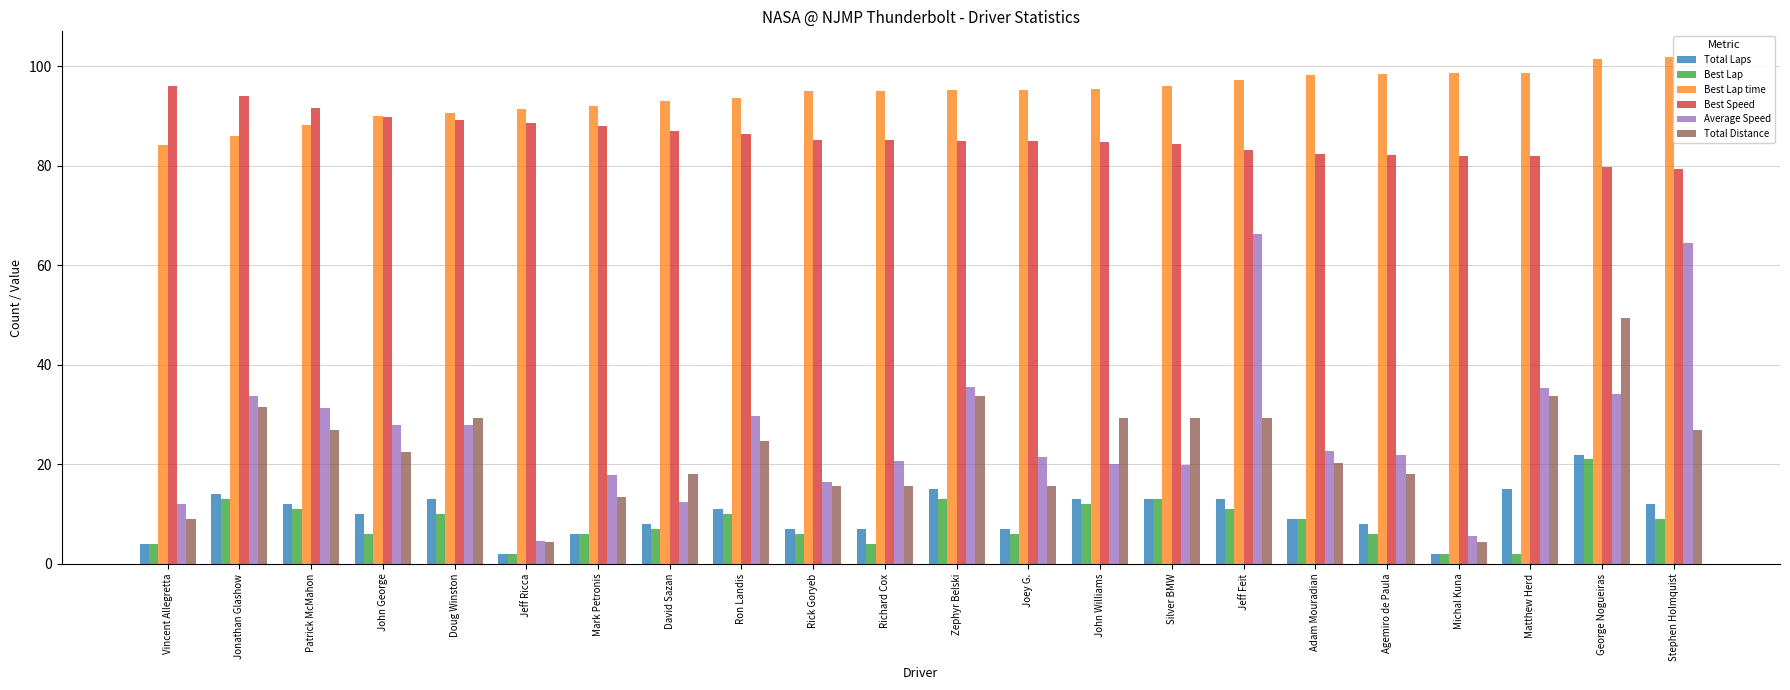

What is the label of the 7th bar from the left?

Mark Petronis